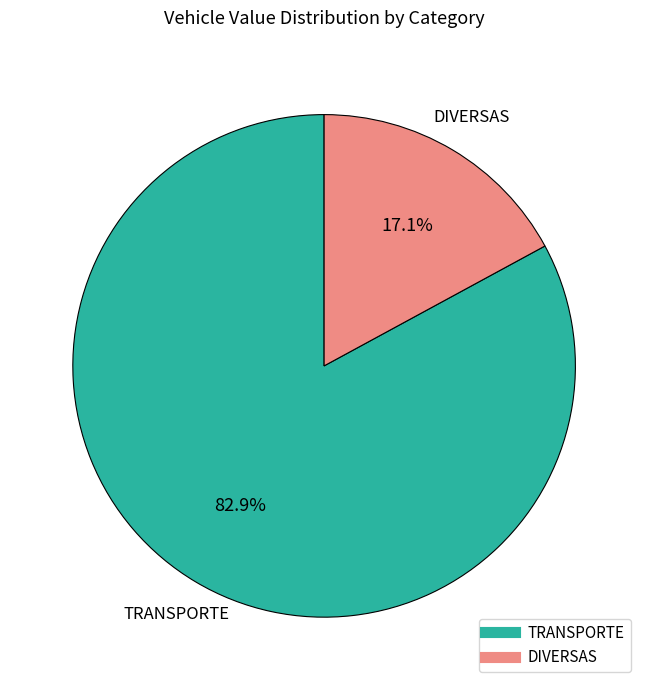

Does any single category account for the majority?

Yes